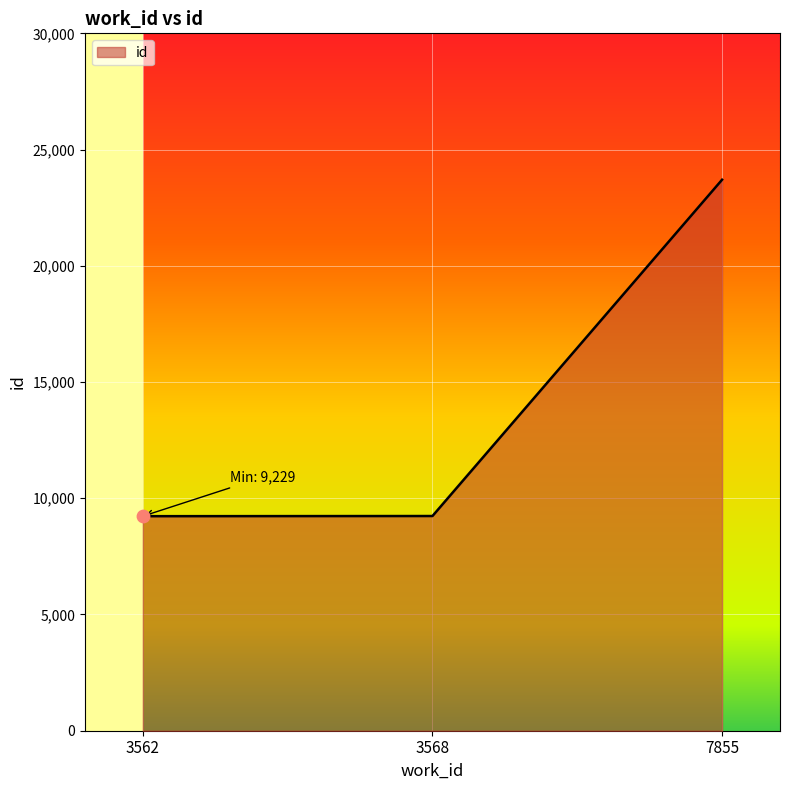

What is the ratio of the value at 3568 to the value at 7855?

0.4